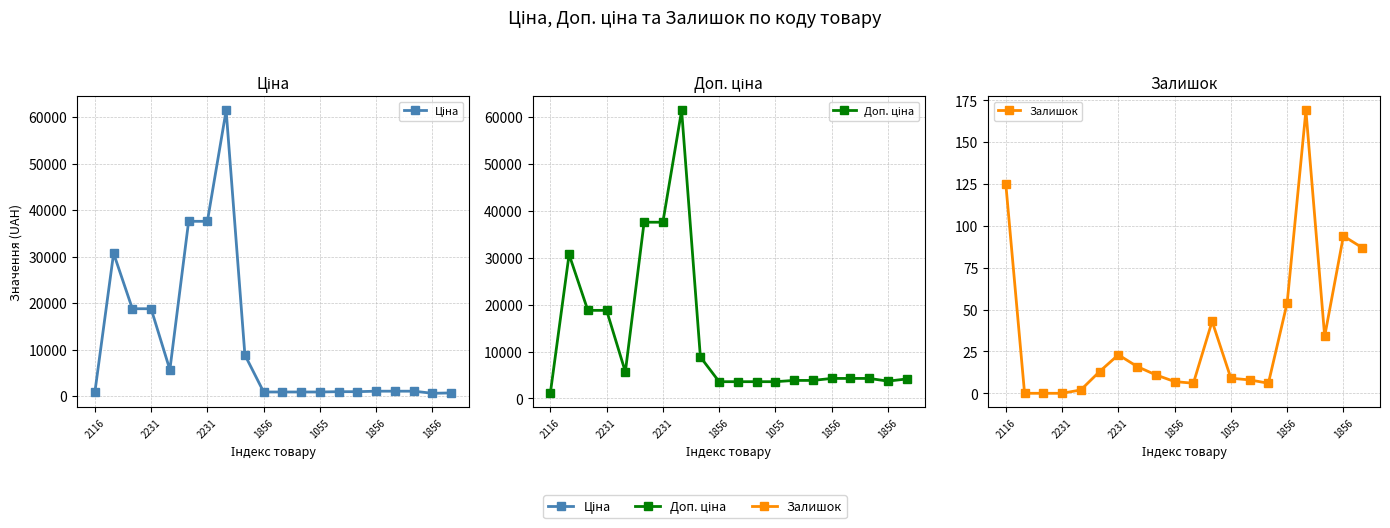

In Ціна, how many points are lower than both neighbors (excluding endpoints)?

2